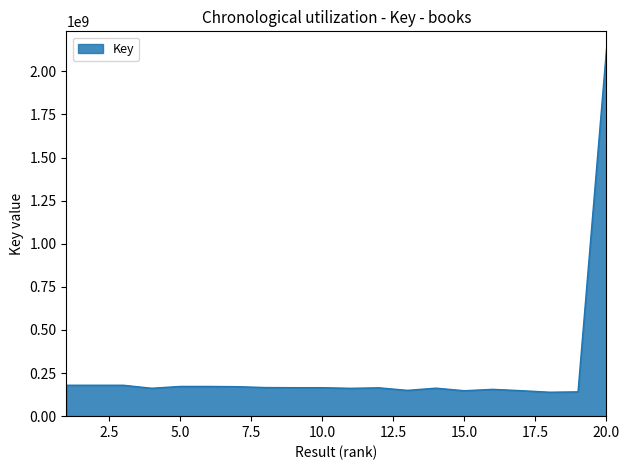

What is the maximum value shown in the chart?

2125419790